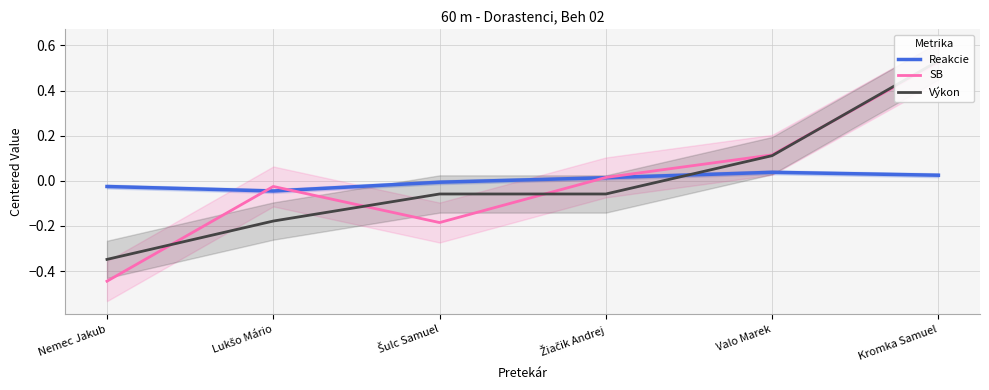

What is the value of the Výkon point at the 6th from the left?

0.5